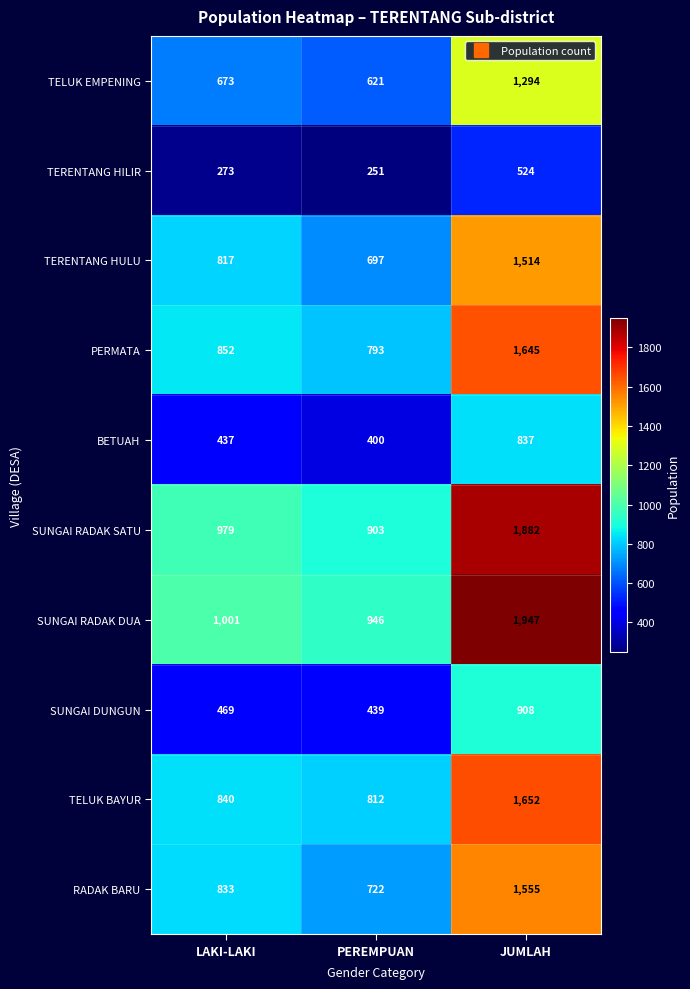

Which series has the widest spread of values?

SUNGAI RADAK DUA